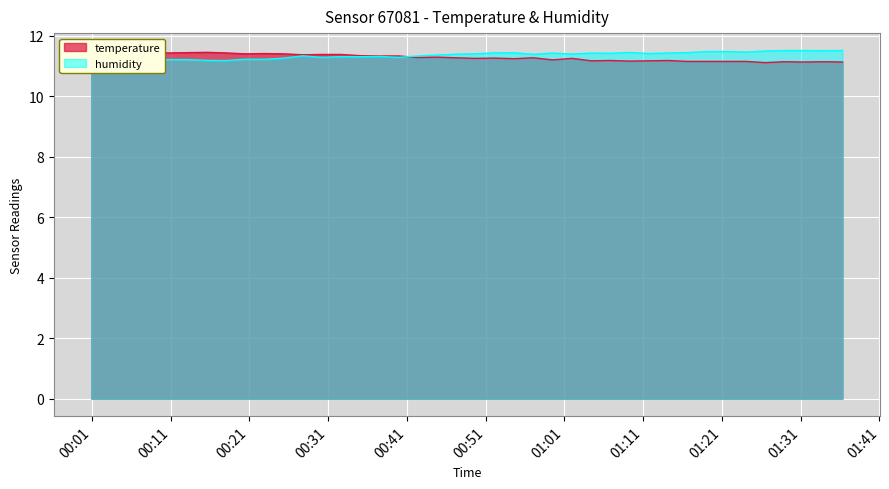

Reading right to left, transcribe all the data shown in this chart.

temperature: 11.1	11.1	11.1	11.1	11.1	11.2	11.2	11.2	11.2	11.2	11.2	11.2	11.2	11.2	11.2	11.2	11.3	11.2	11.3	11.2	11.3	11.3	11.3	11.3	11.3	11.3	11.4	11.4	11.4	11.4	11.4	11.4	11.4	11.4	11.4	11.4	11.4	11.4	11.5	11.5
humidity: 11.5	11.5	11.5	11.5	11.5	11.5	11.5	11.5	11.4	11.4	11.4	11.4	11.4	11.4	11.4	11.4	11.4	11.4	11.4	11.4	11.4	11.4	11.3	11.3	11.3	11.3	11.3	11.3	11.3	11.3	11.2	11.2	11.2	11.2	11.2	11.2	11.2	11.2	11.2	11.1